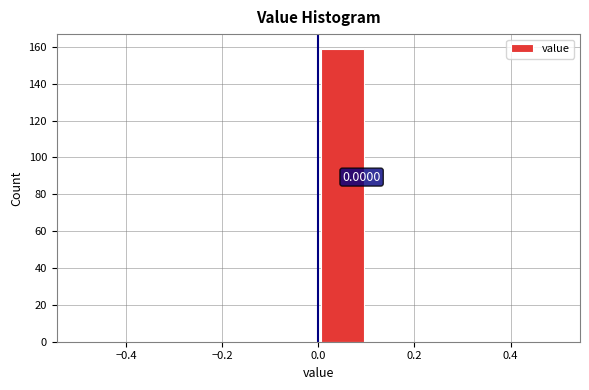

Which range on the x-axis has the tallest bar?

0.0 to 0.1